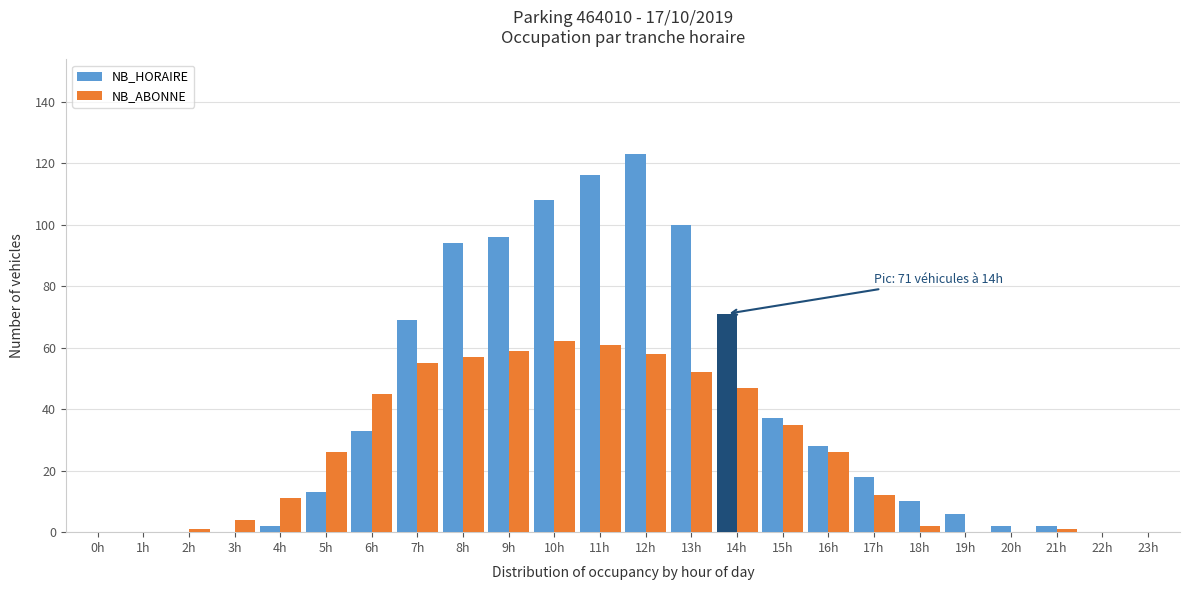

Which series has the largest total across all categories?

NB_HORAIRE